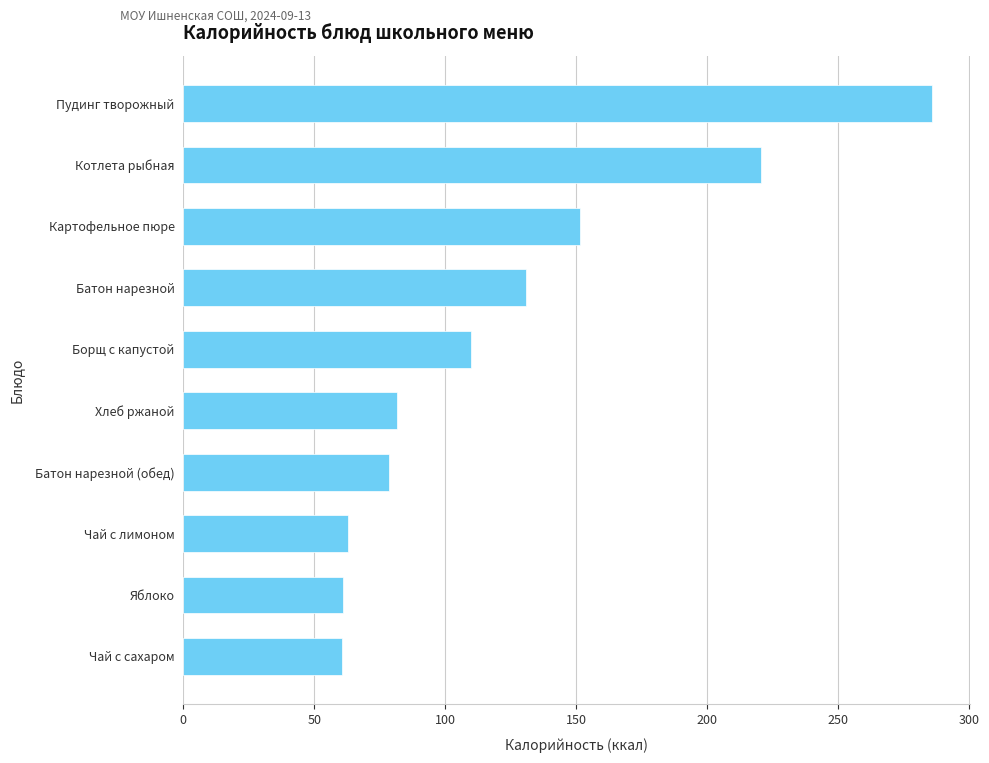

What is the minimum value shown in the chart?

60.5